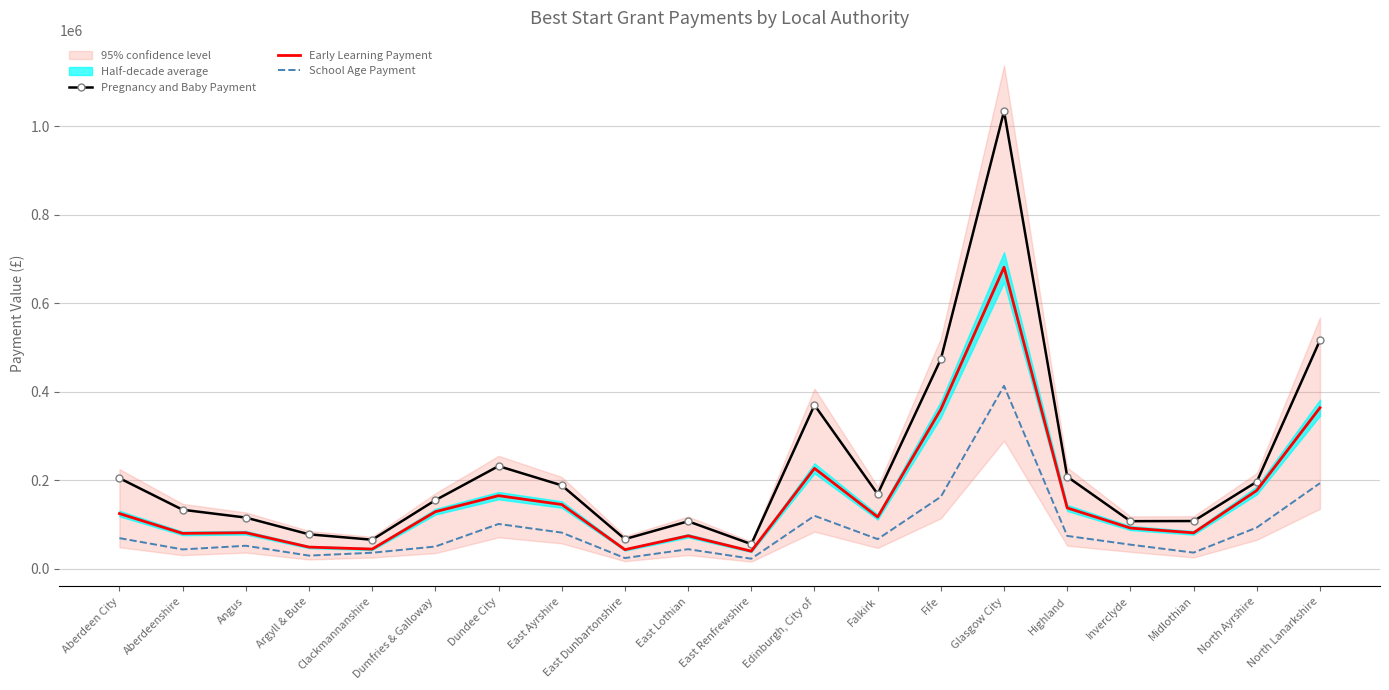

List the series in order of their overall mean, highest first.

Pregnancy and Baby Payment, Early Learning Payment, School Age Payment